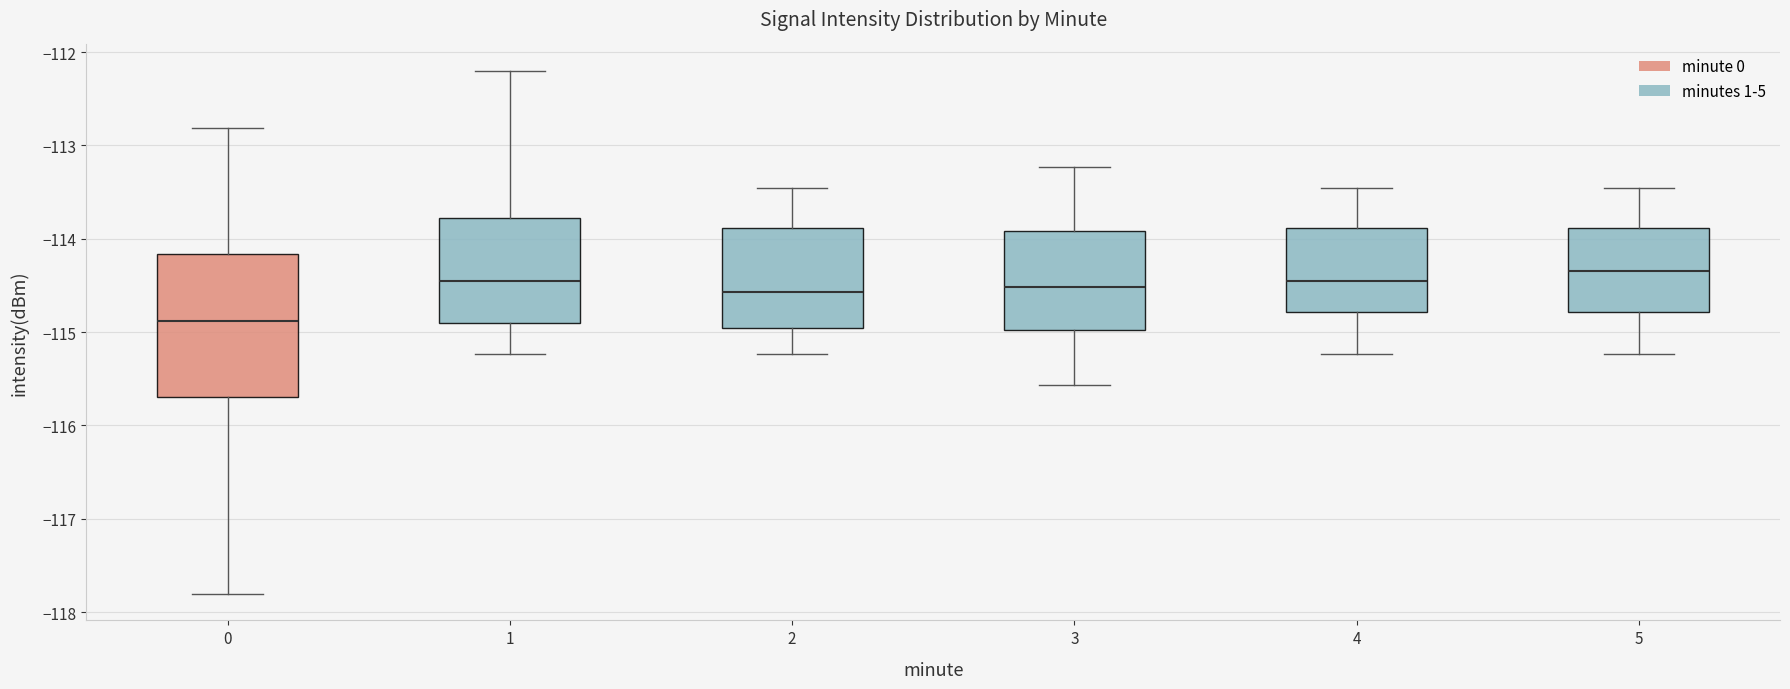

Reading left to right, transcribe this box plot: for each box, give where its median line is, the range the box spans, and where its two whiskers end, as read against the y-axis. The values are not printed on the chart, so give them approximately, as read against the axis.

0: median -114.9, box -115.7 to -114.2, whiskers -117.8 to -112.8
1: median -114.5, box -114.9 to -113.8, whiskers -115.2 to -112.2
2: median -114.6, box -115.0 to -113.9, whiskers -115.2 to -113.5
3: median -114.5, box -115.0 to -113.9, whiskers -115.6 to -113.2
4: median -114.5, box -114.8 to -113.9, whiskers -115.2 to -113.5
5: median -114.3, box -114.8 to -113.9, whiskers -115.2 to -113.5